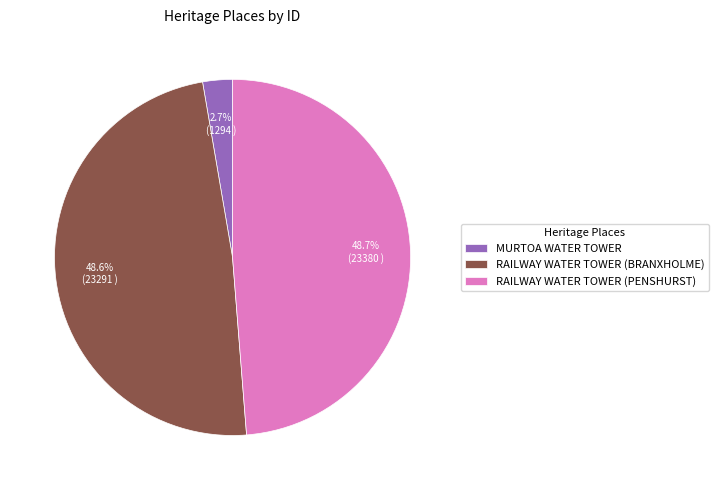

True or false: MURTOA WATER TOWER accounts for 3% of the total.

True